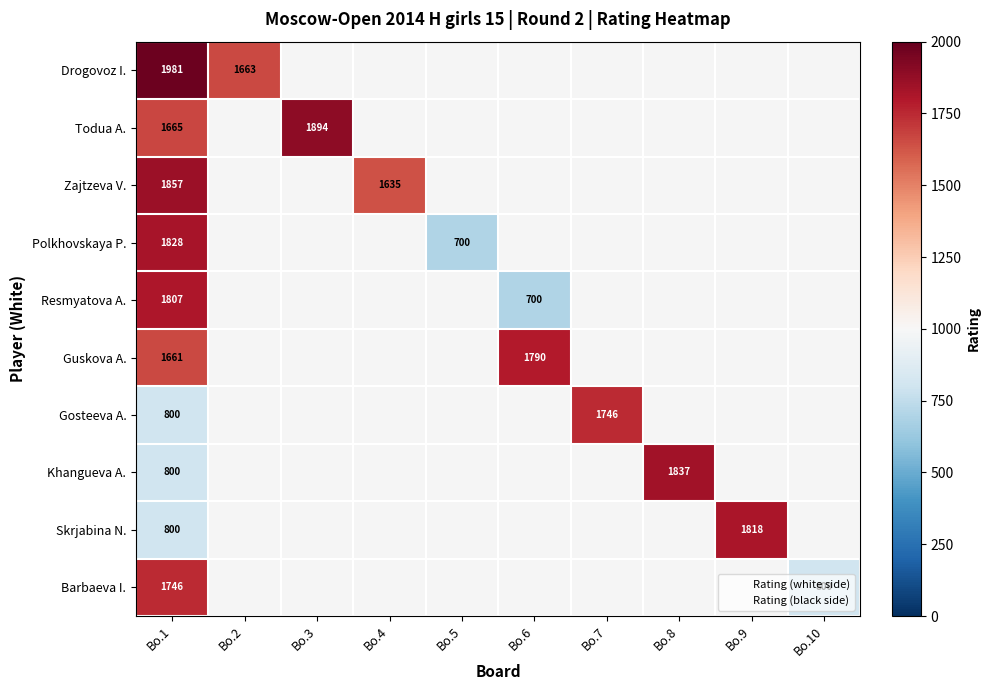

Which category has the lowest value in the Gosteeva A. series?

Bo.1